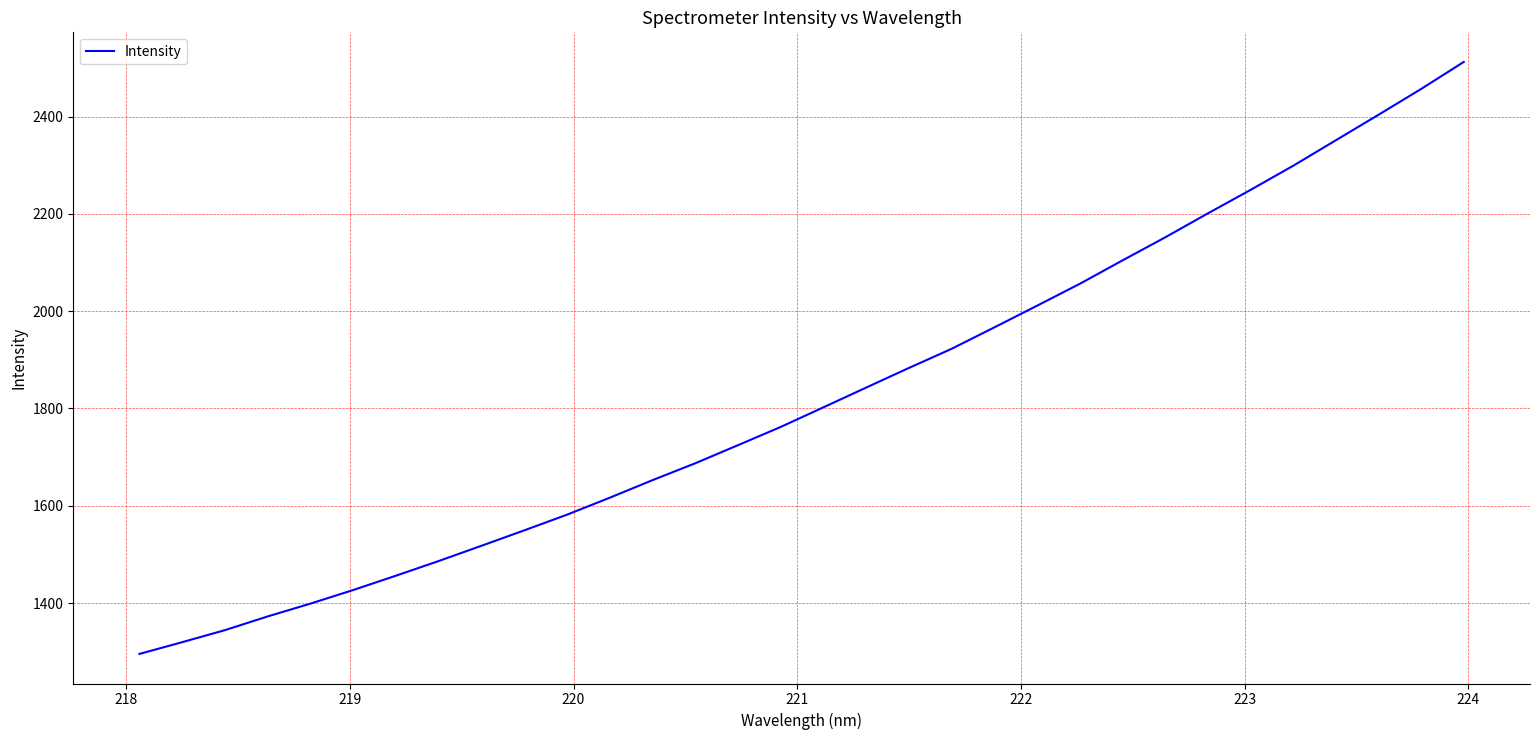

How many series are shown in this chart?

1